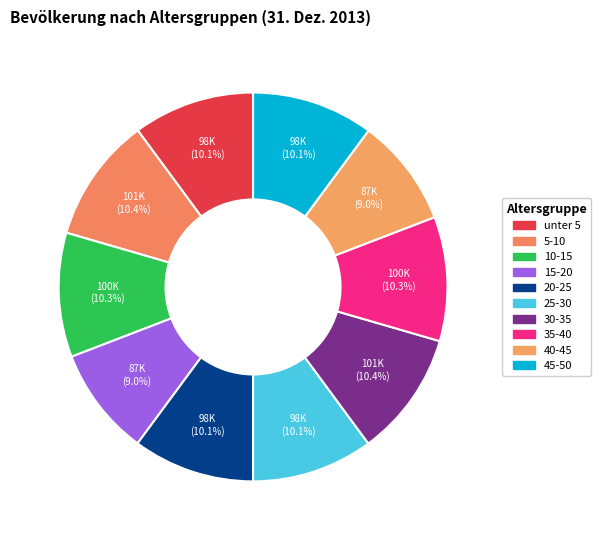

To the nearest percent, what is the difference between the largest and smallest slice percentages?

1%